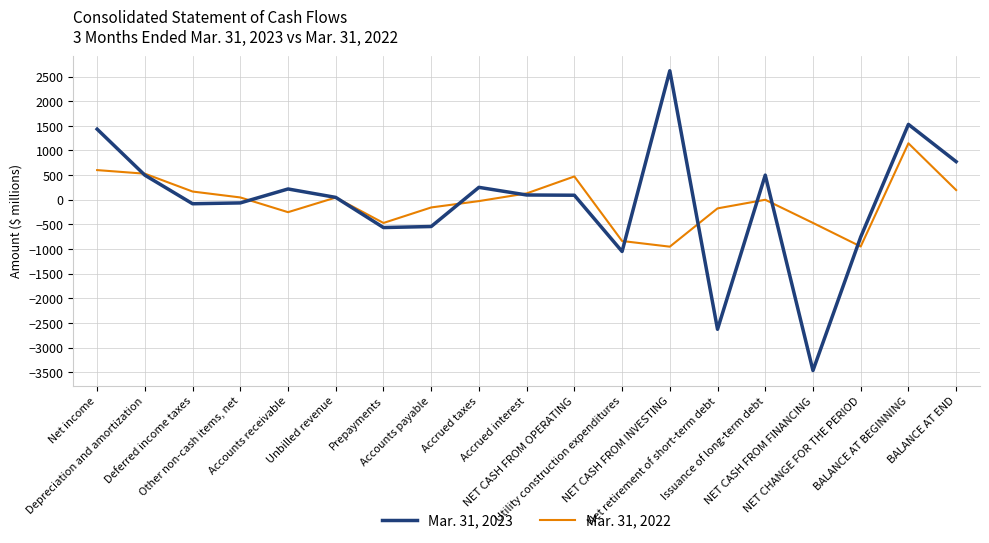

Which series has the widest spread of values?

Mar. 31, 2023